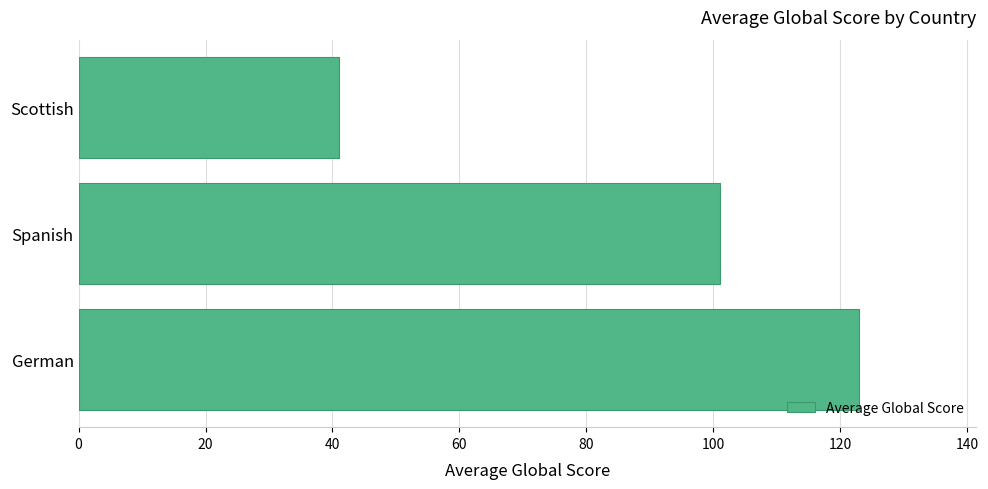

The value at German is 123. True or false?

True